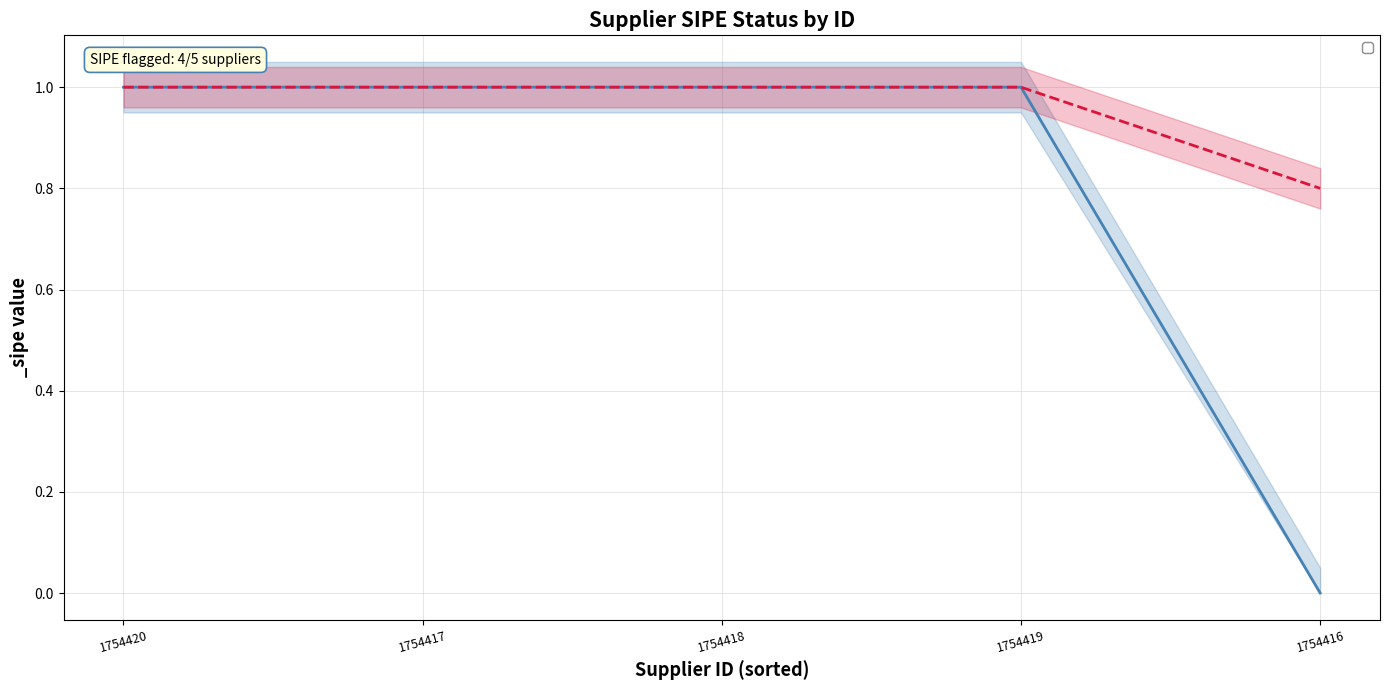

True or false: _sipe_upper has more than 0 points higher than both neighbors.

False